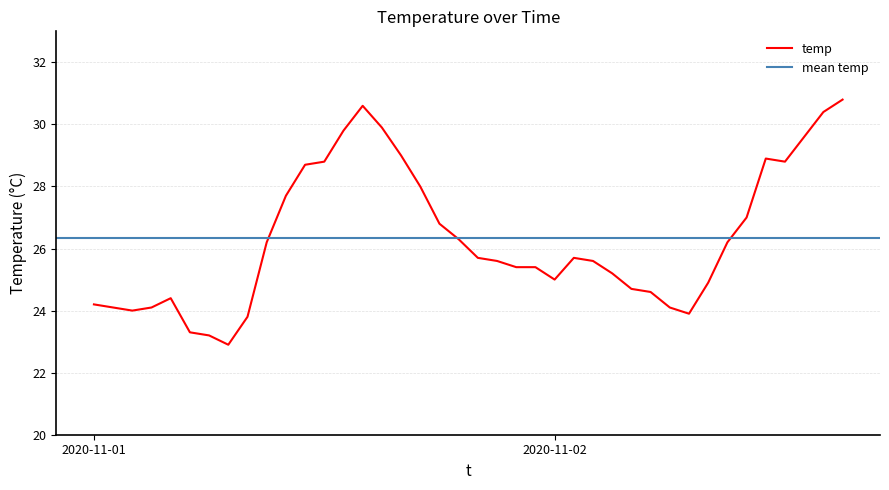

What is the label of the 8th point from the left?

2020-11-01 07:00